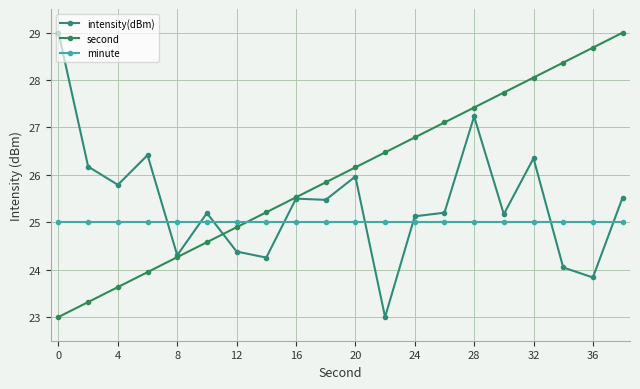

How many lines are shown in the chart?

3